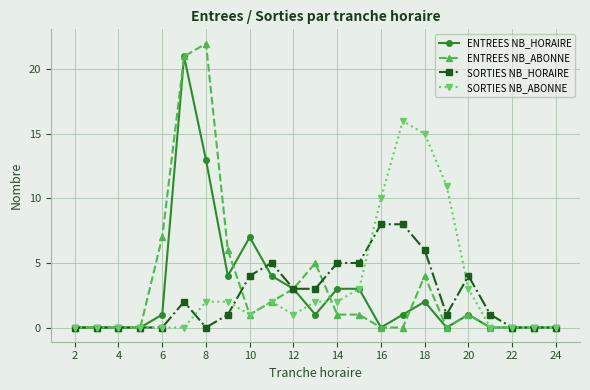

How many data points in ENTREES NB_ABONNE are less than 1?

11